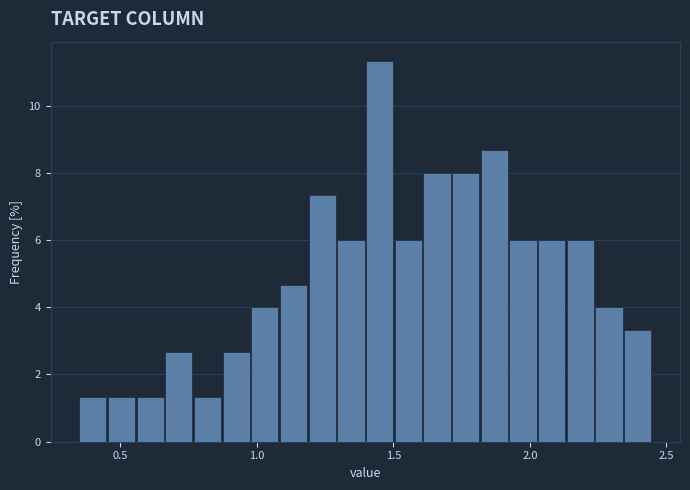

Read against the x-axis, roughly where is the centre of the tallest bar?

1.45